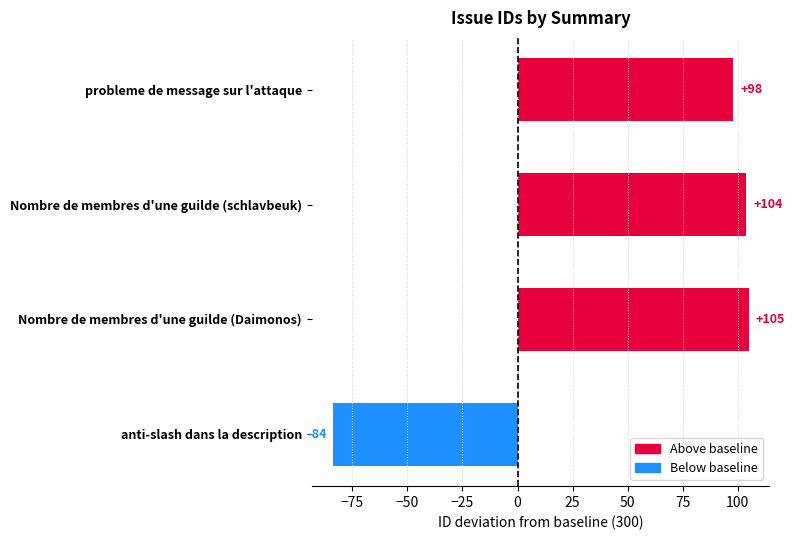

Reading top to bottom, extract all data points from this chart.

probleme de message sur l'attaque=98	Nombre de membres d'une guilde (schlavbeuk)=104	Nombre de membres d'une guilde (Daimonos)=105	anti-slash dans la description=-84